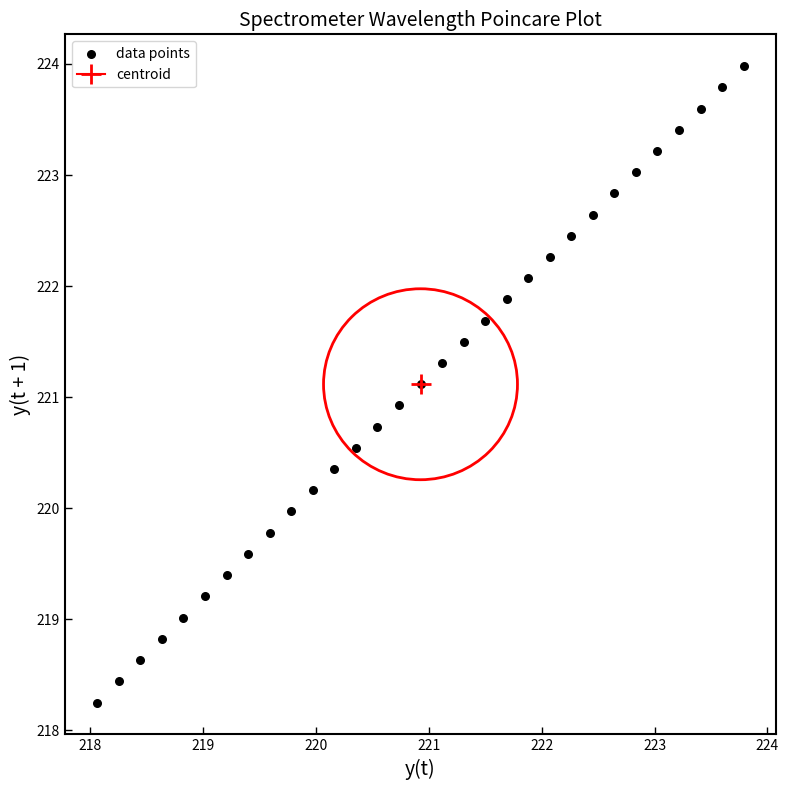

What is the range of X values (max minus min)?

5.7